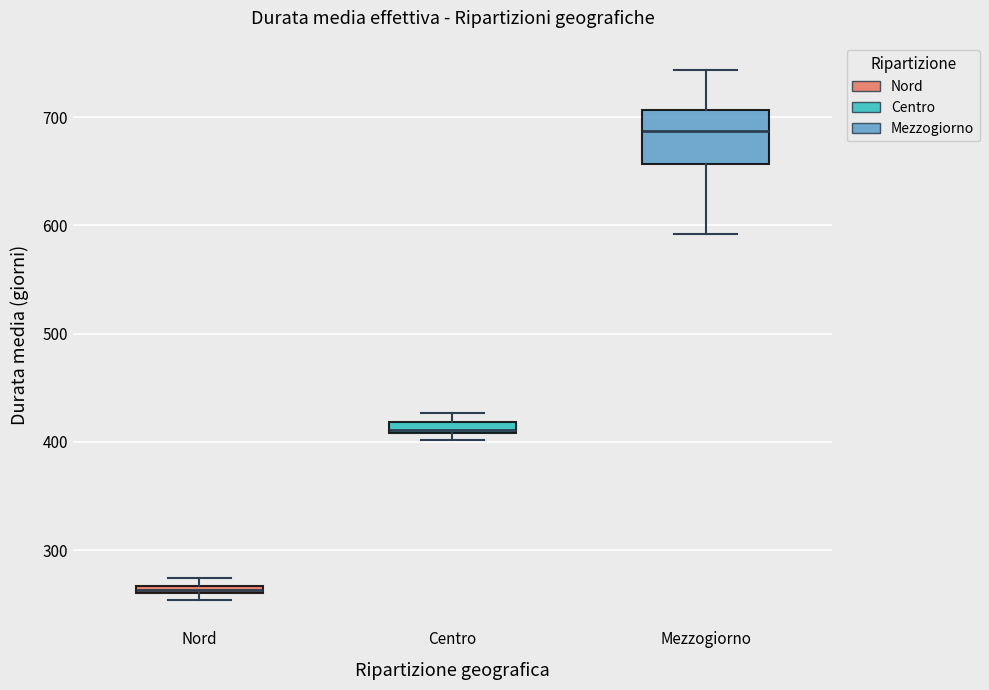

Where is the upper edge of the box for Nord on the y-axis? The values are not printed on the chart, so give them approximately, as read against the axis.

270